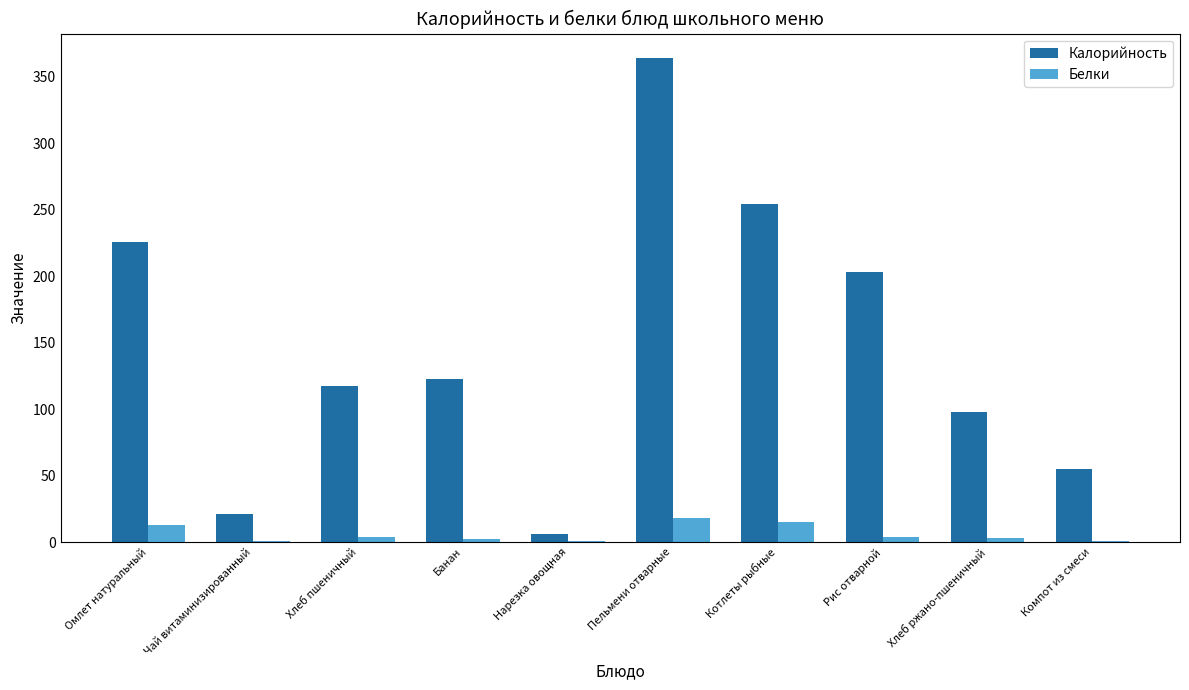

What is the maximum value for Калорийность?

364.3